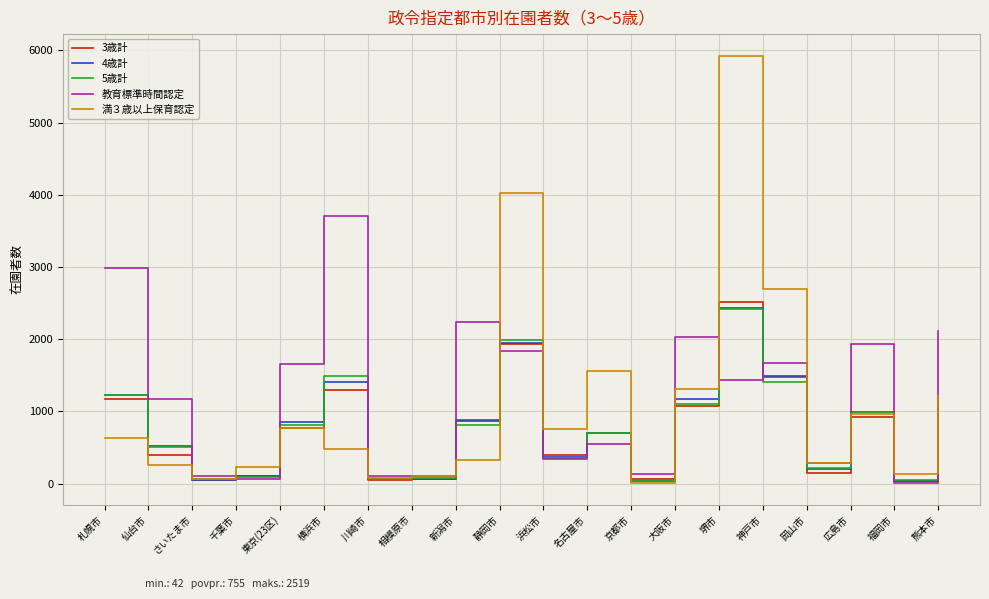

What is the total value across all series at 大阪市?

6690